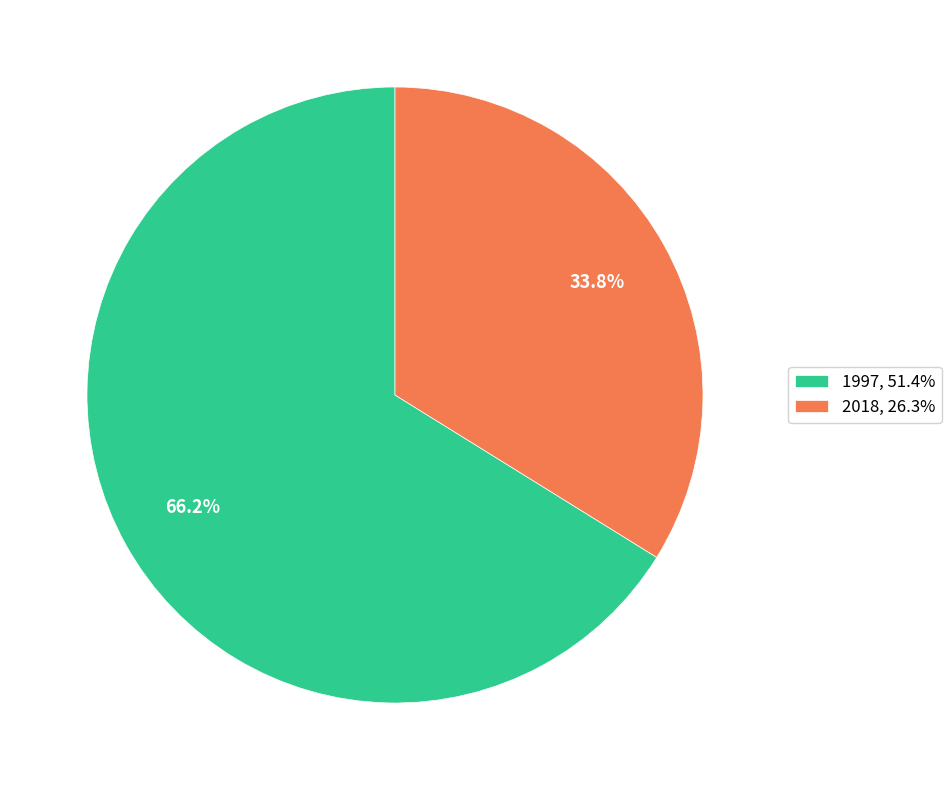

How many slices are in this pie chart?

2